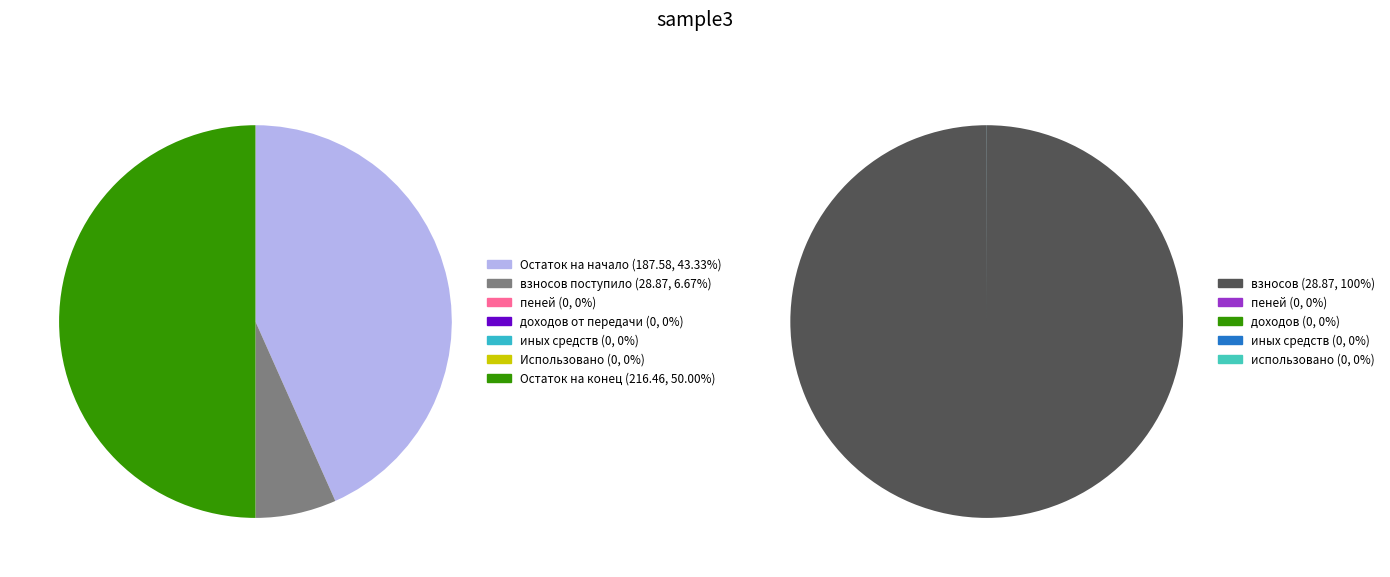

How many segments does this pie chart have?

7